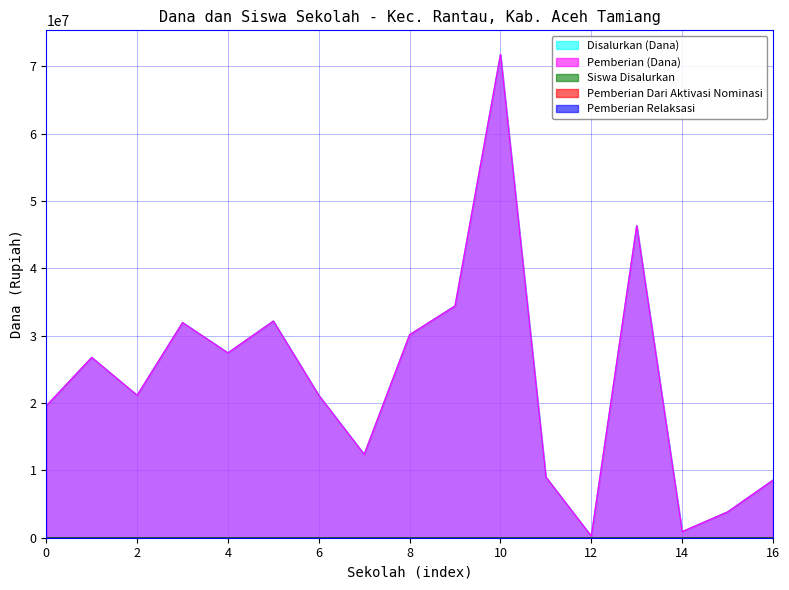

What is the highest value of the Siswa Disalurkan series?

173